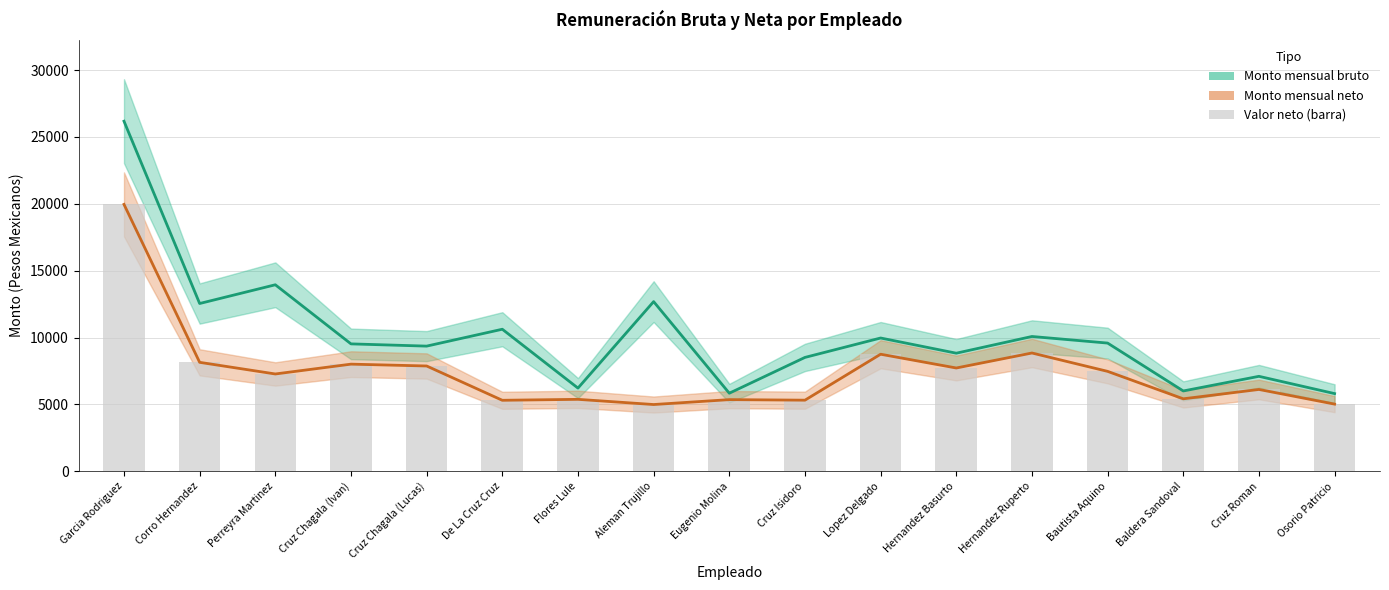

Which series has the largest total across all categories?

Monto mensual bruto